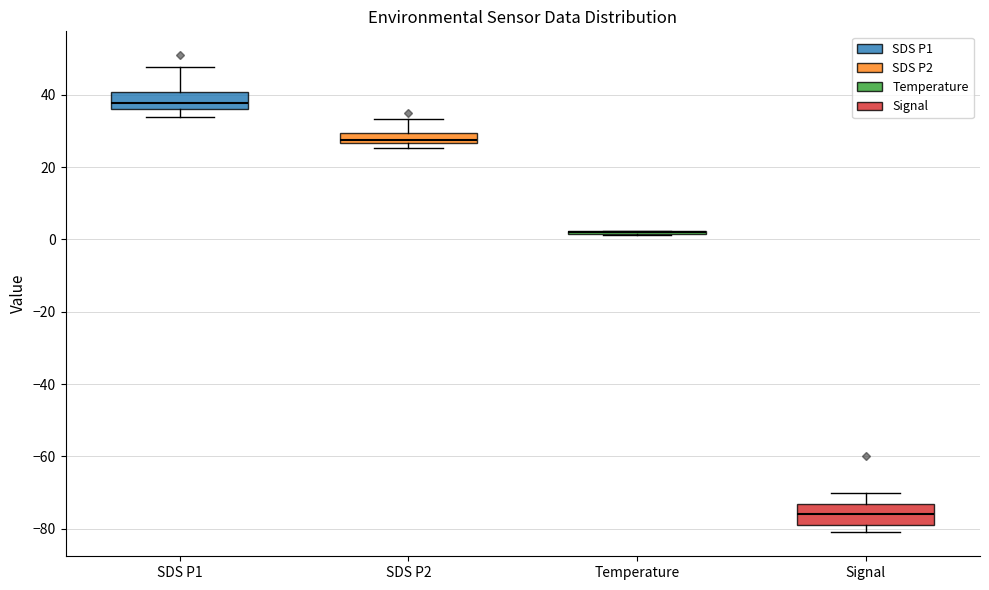

Where is the upper edge of the box for SDS P1 on the y-axis? The values are not printed on the chart, so give them approximately, as read against the axis.

40